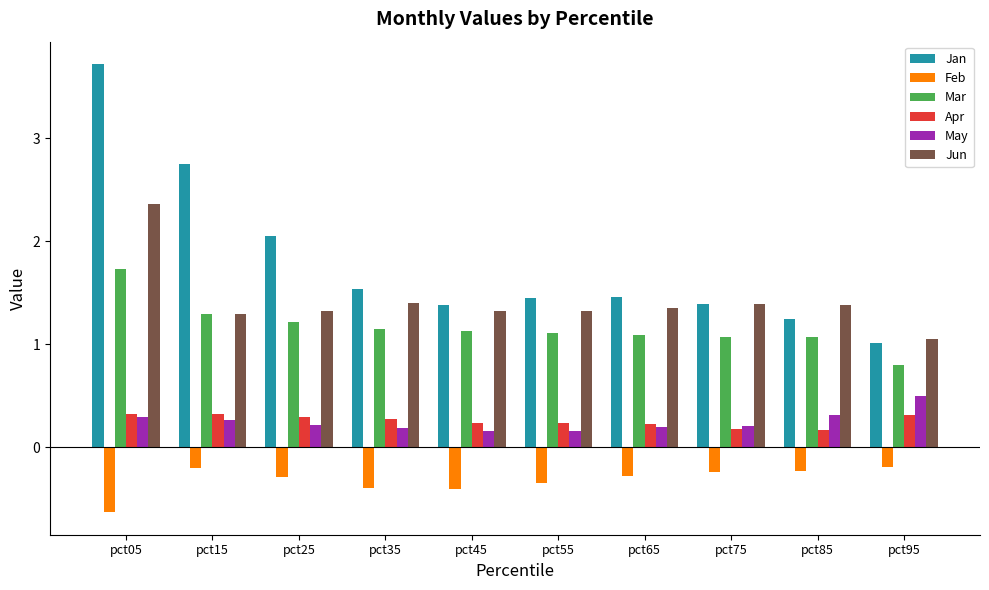

What is the spread (max minus min) of values at pct15?

3.0